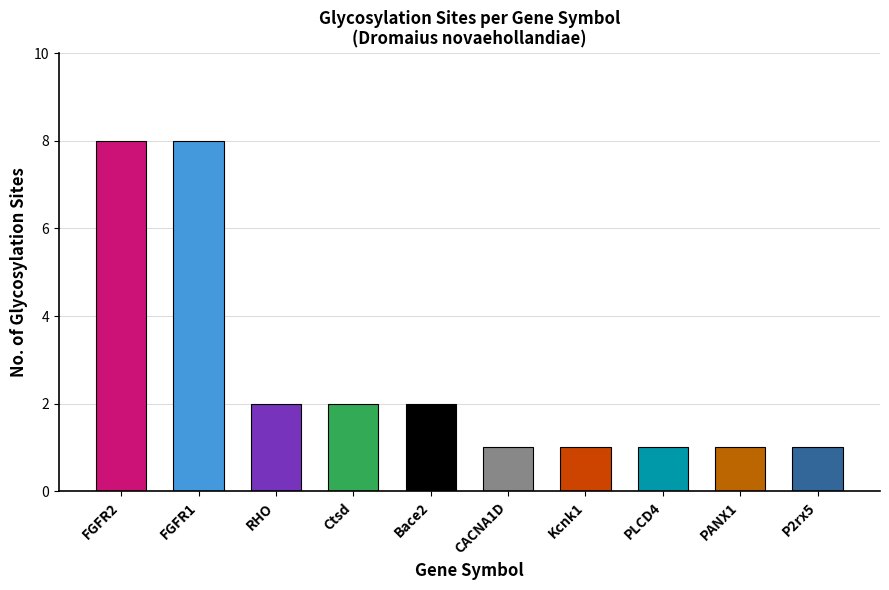

What is the difference between the maximum and second lowest values?

7